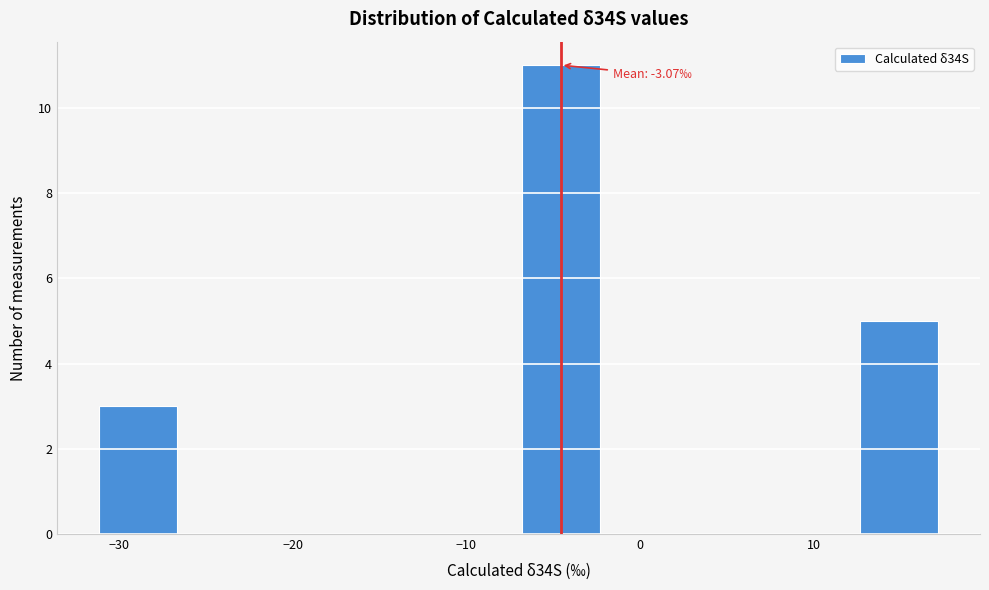

Over which range of the x-axis is the bar tallest?

-7 to -2